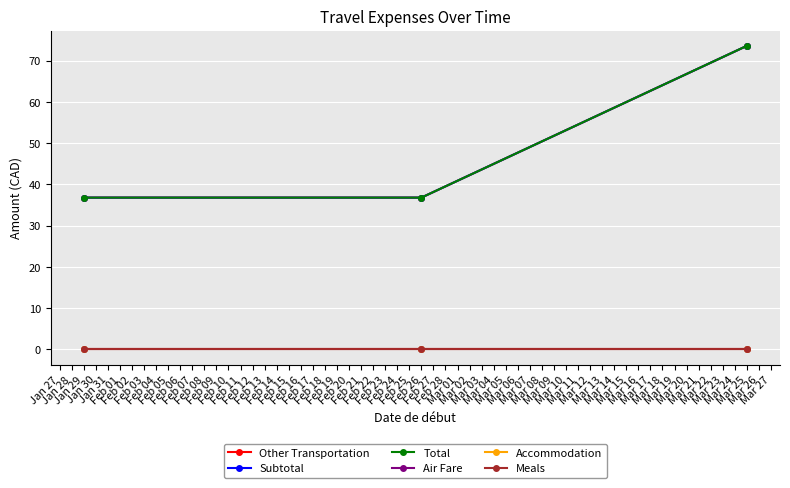

What is the value of the Other Transportation point at the 3rd from the left?

73.6